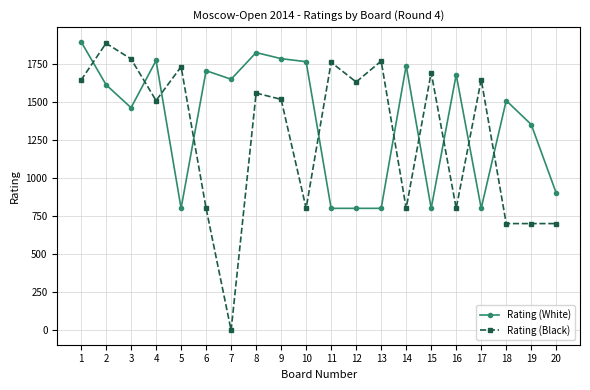

True or false: Rating (White) and Rating (Black) intersect in this chart.

True